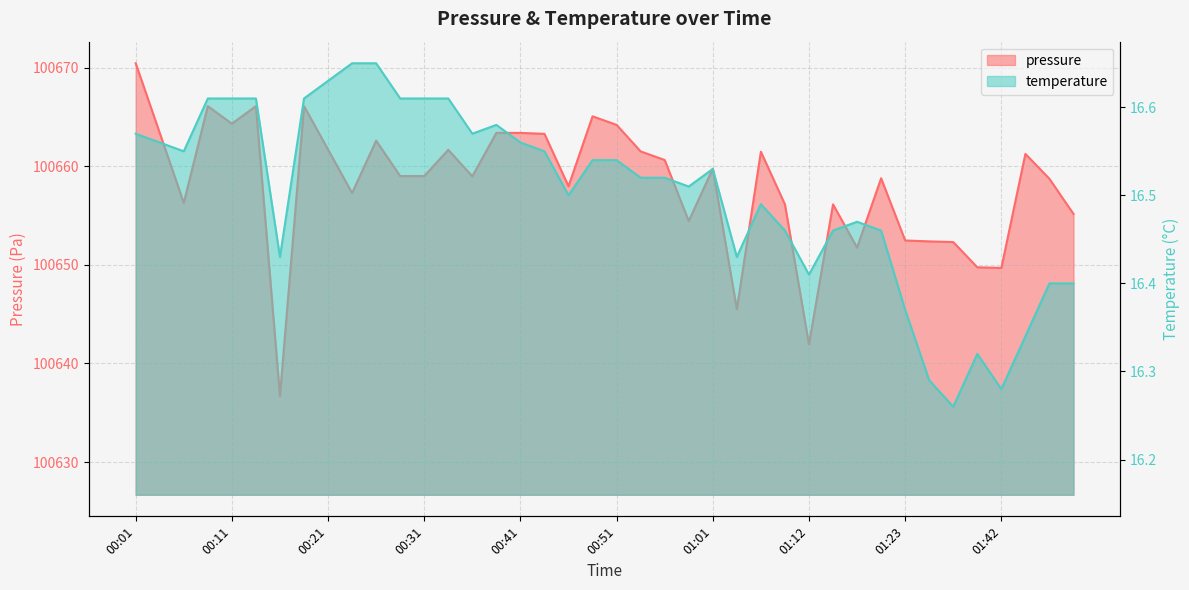

True or false: temperature has more than 1 points higher than both neighbors.

True